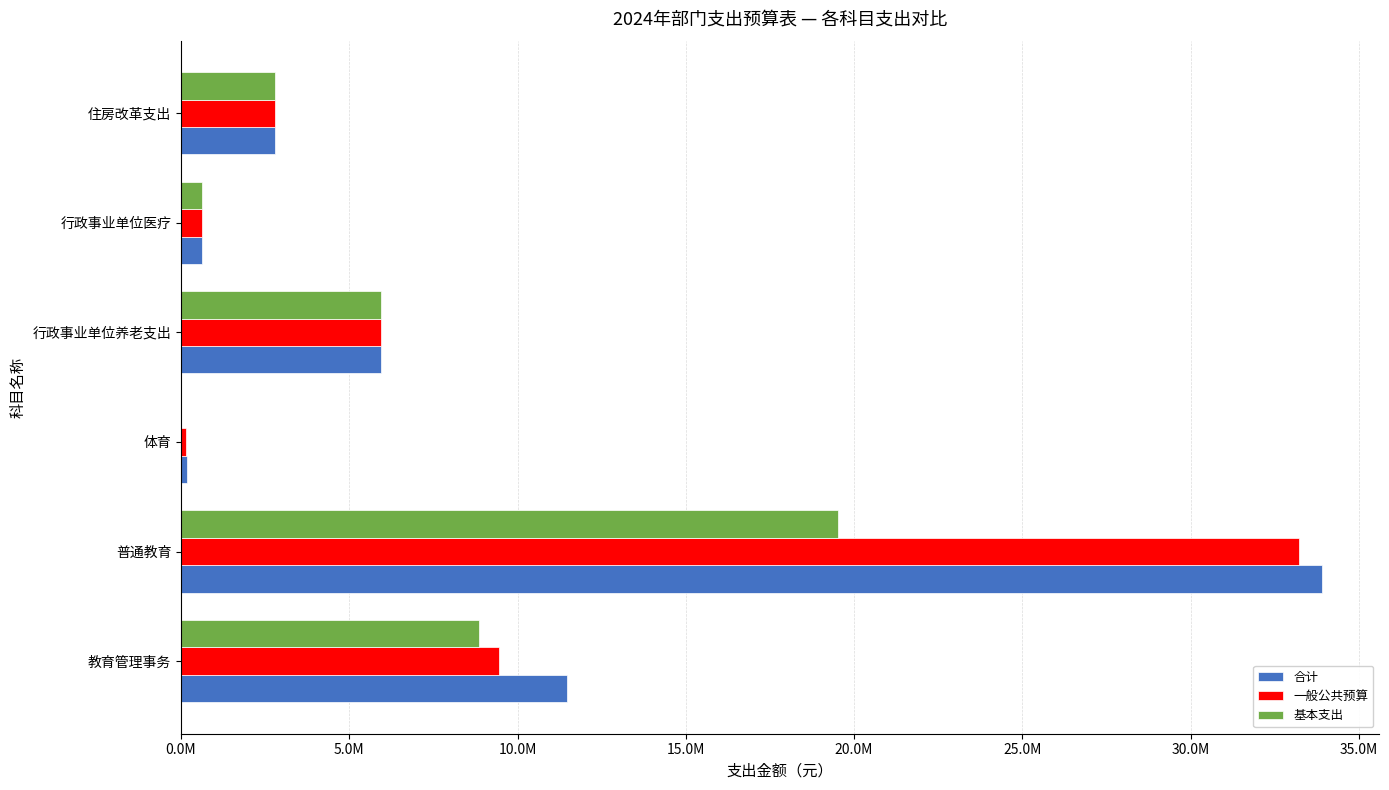

What is the difference between the second highest and second lowest values in the 合计 series?

10835334.1